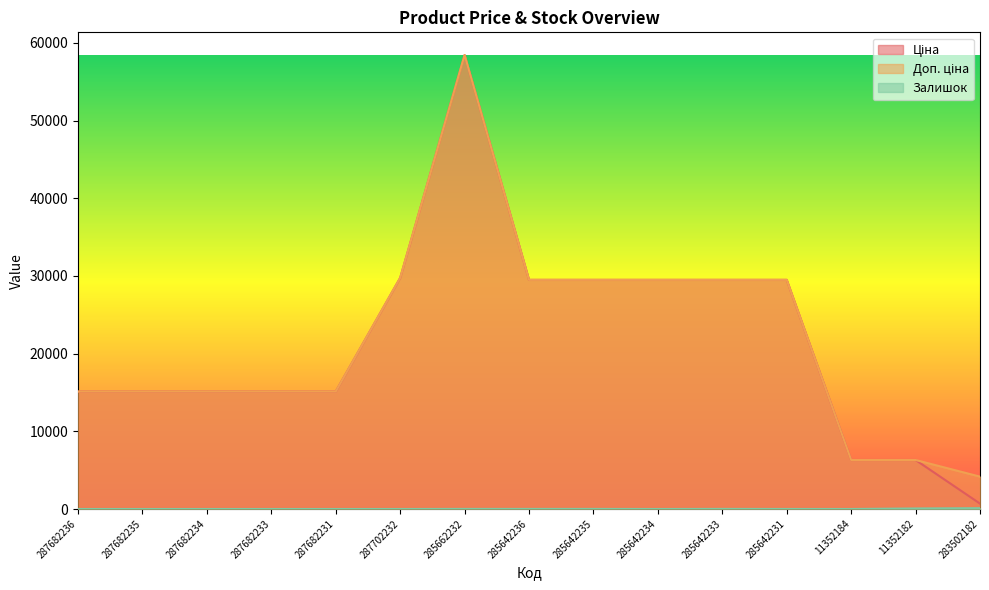

What is the label of the 10th point from the right?

287702232